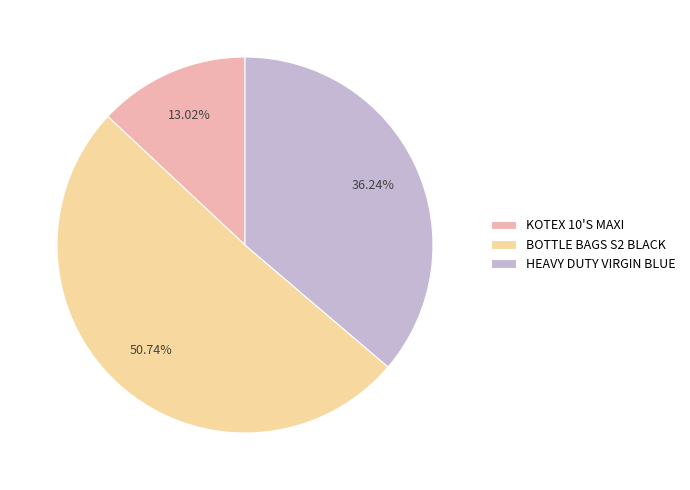

What is the smallest slice in the pie chart?

KOTEX 10'S MAXI